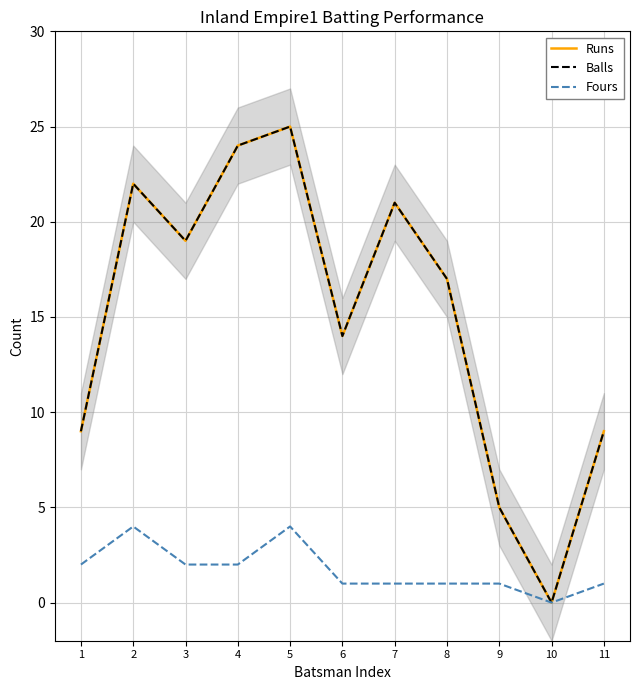

How many data points in Balls are above 17?

5